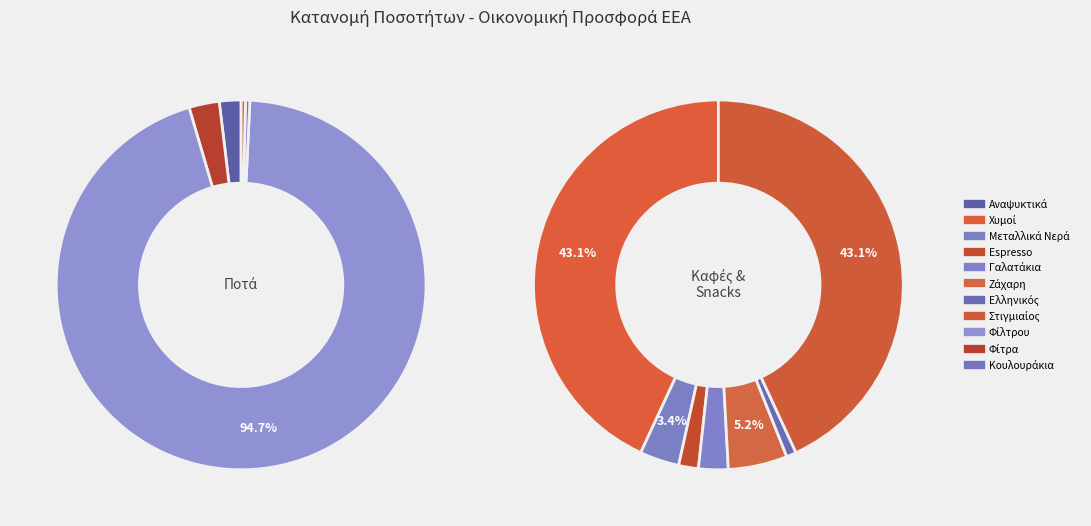

The Κουλουράκια Συσκευασμένα slice represents 1% of the pie. True or false?

False